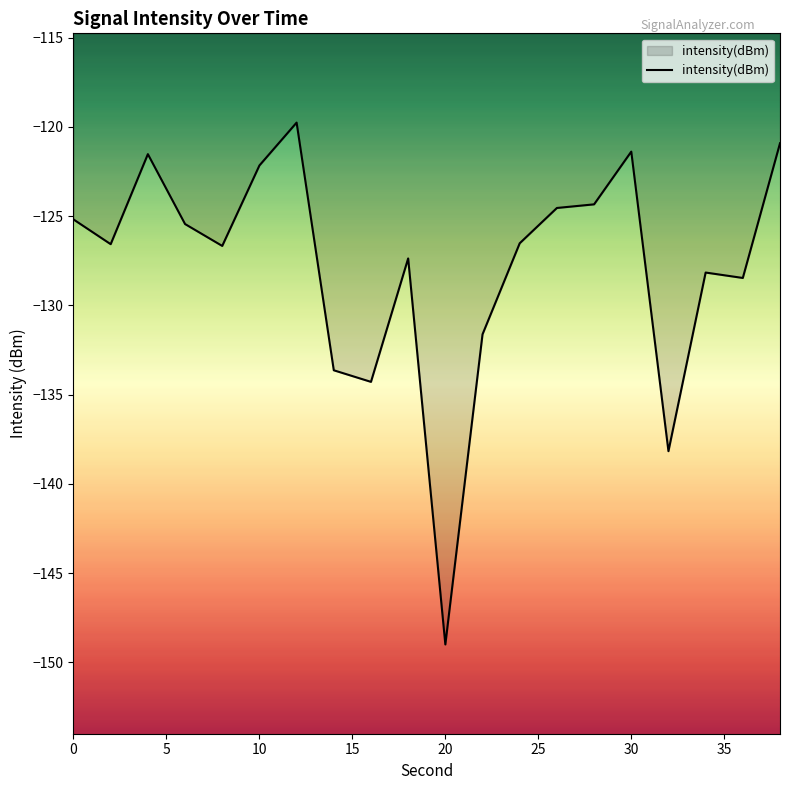

What is the greatest value displayed?

-119.8